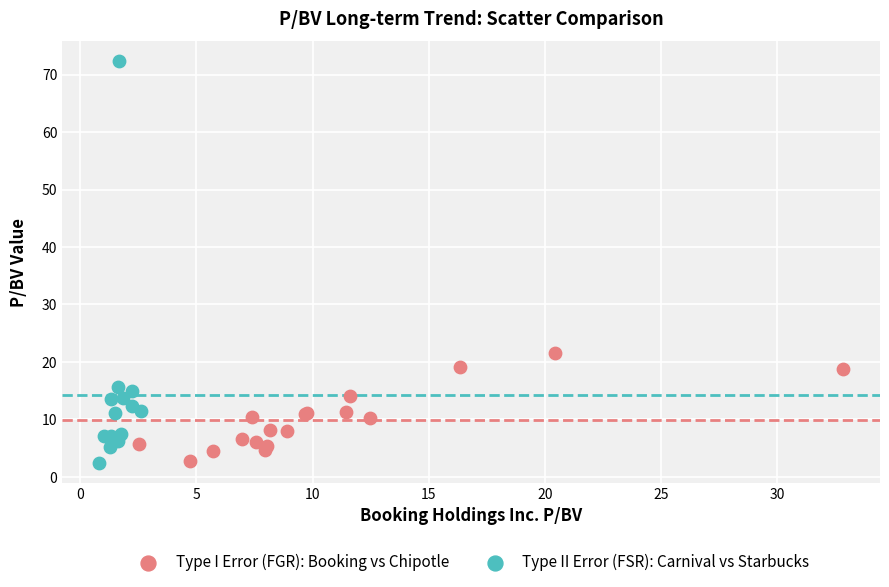

Which series has the widest spread of Y values?

Type II Error (FSR): Carnival vs Starbucks